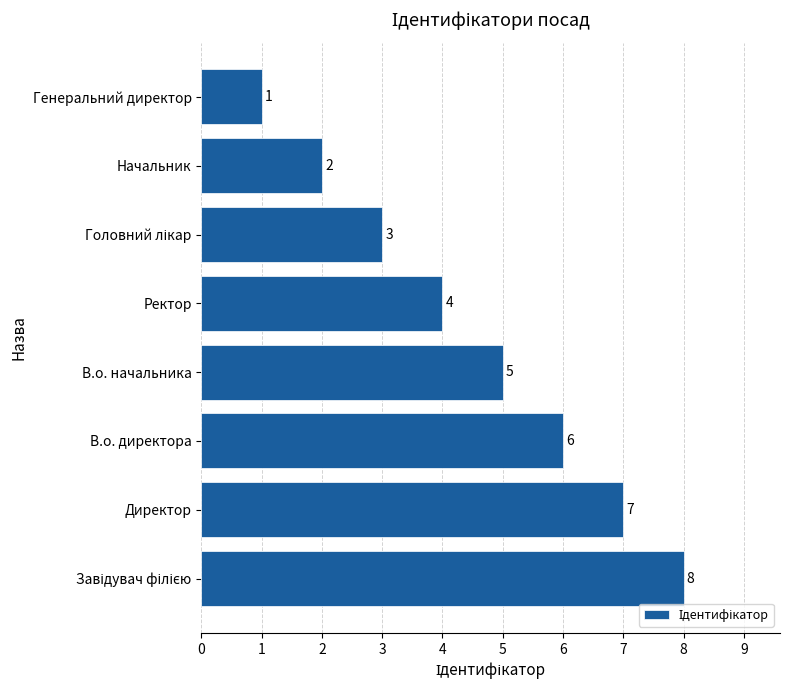

At which label is the value closest to 4?

Ректор